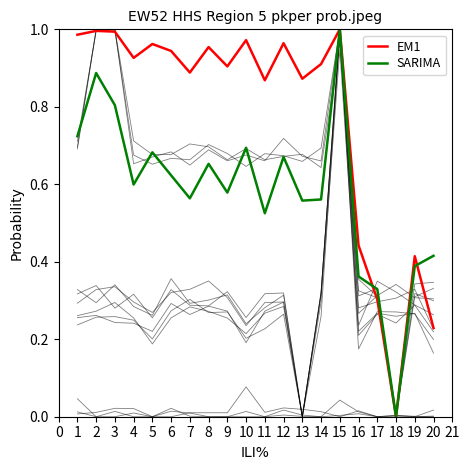

What is the difference between the second highest and minimum values in the SARIMA series?

0.9